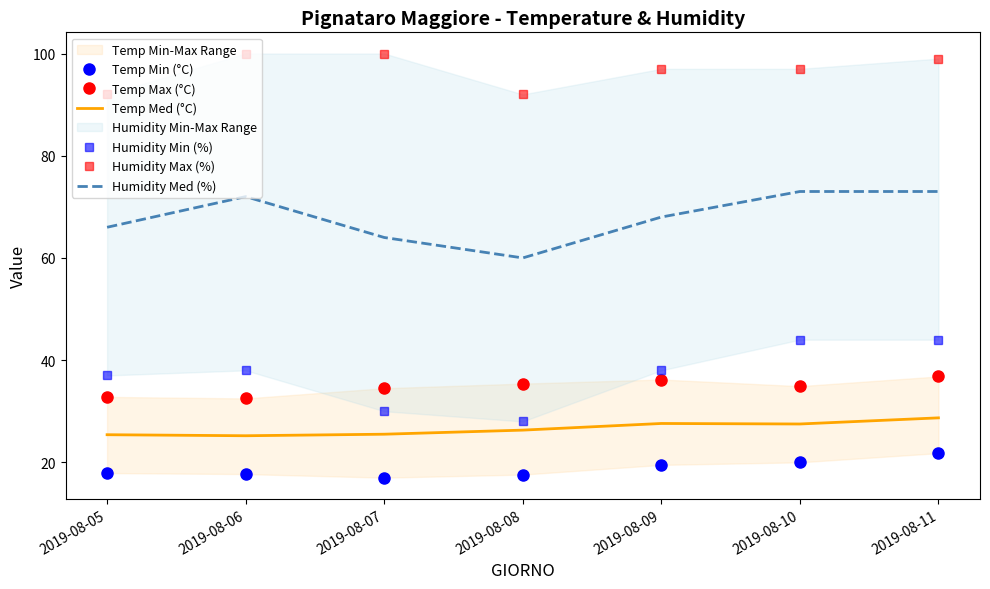

What is the difference between the second highest and second lowest values in the Humidity Med (%) series?

9.0